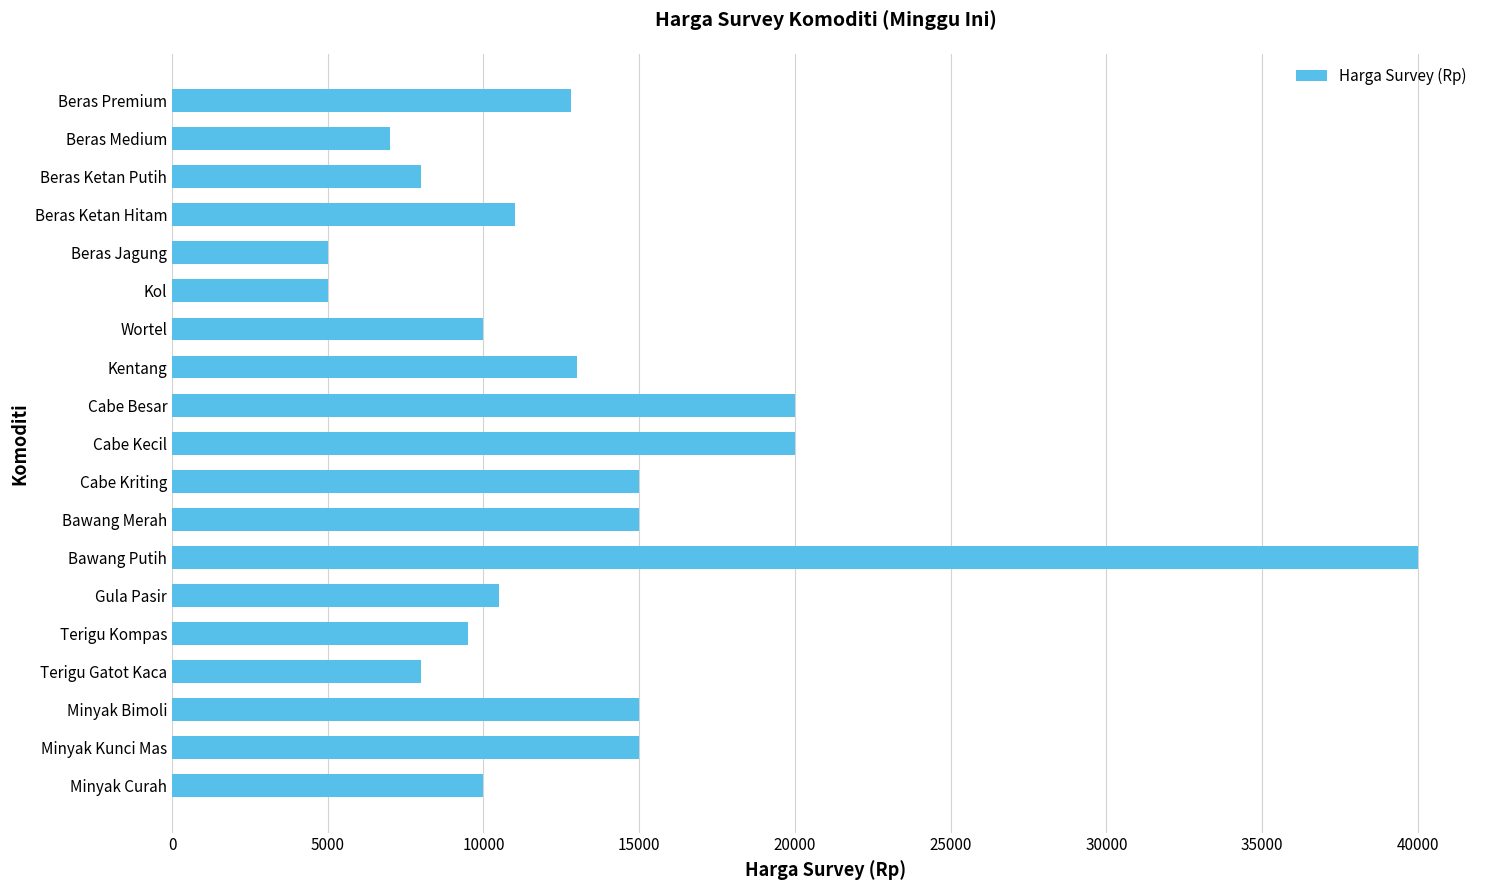

What is the maximum value shown in the chart?

40000